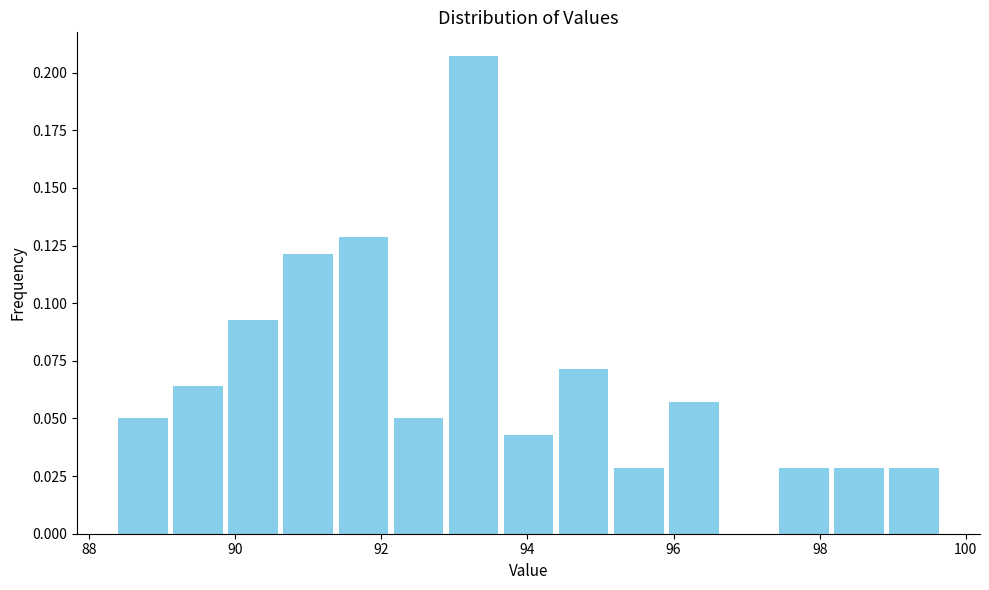

Read against the x-axis, roughly where is the centre of the tallest bar?

93.2